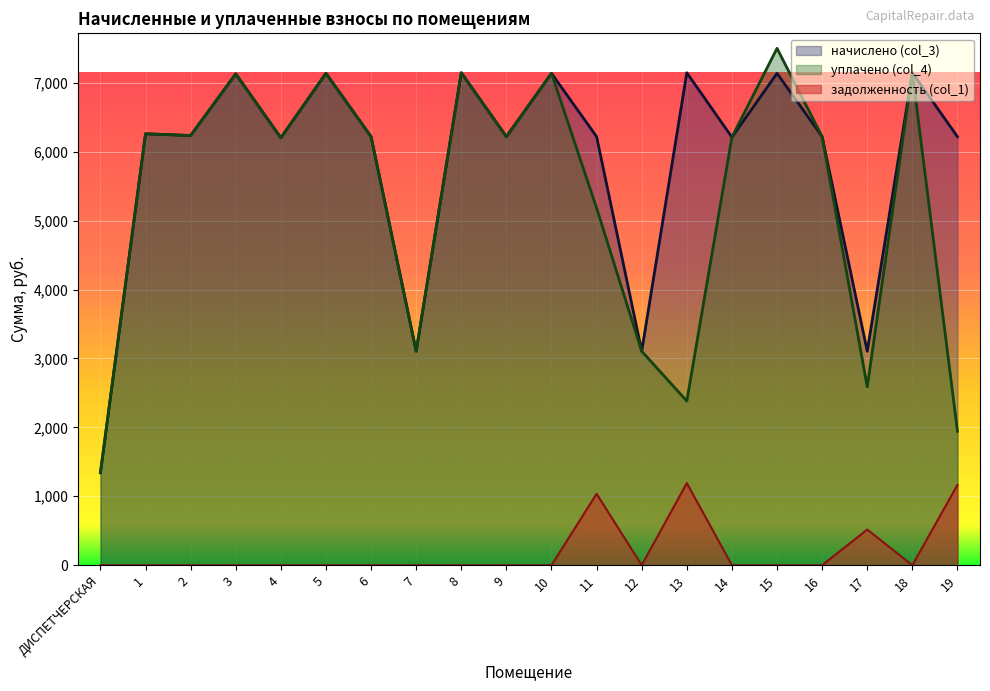

Rank the series at 10 from highest to lowest value.

начислено (col_3), уплачено (col_4), задолженность (col_1)